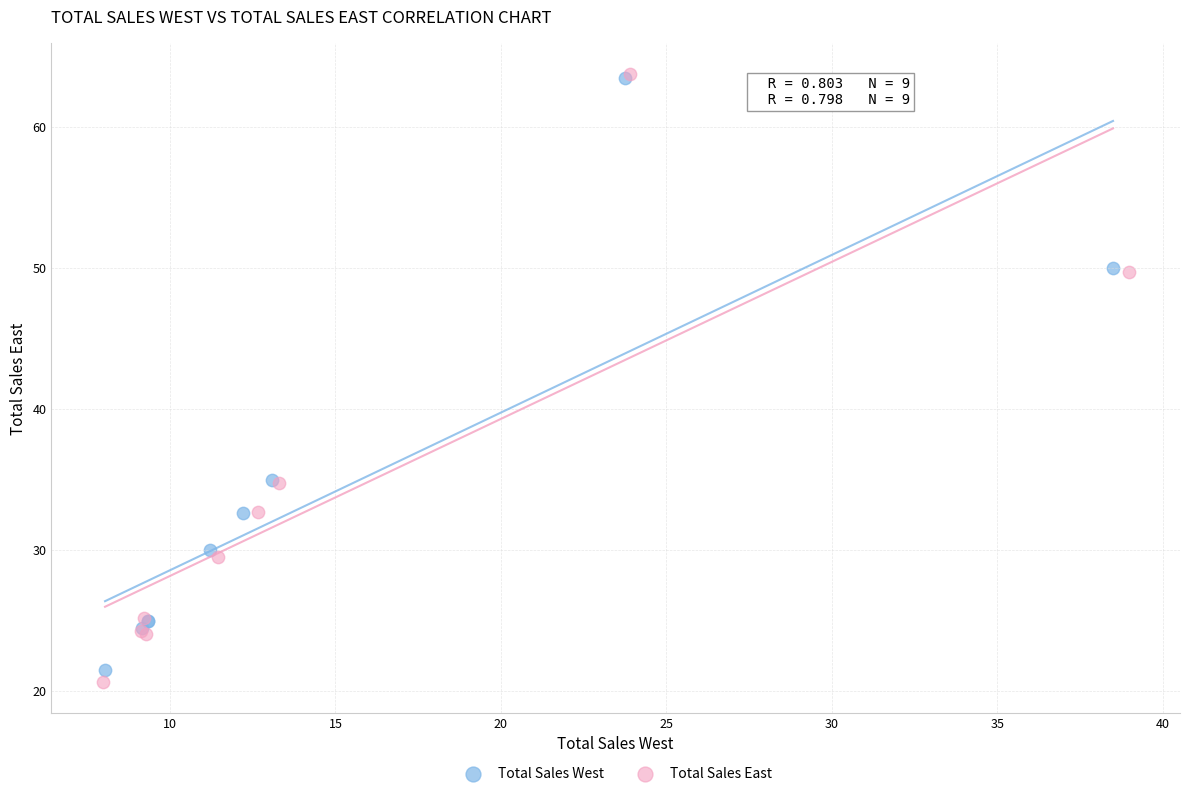

Which series has the largest Y range (max minus min)?

Total Sales East